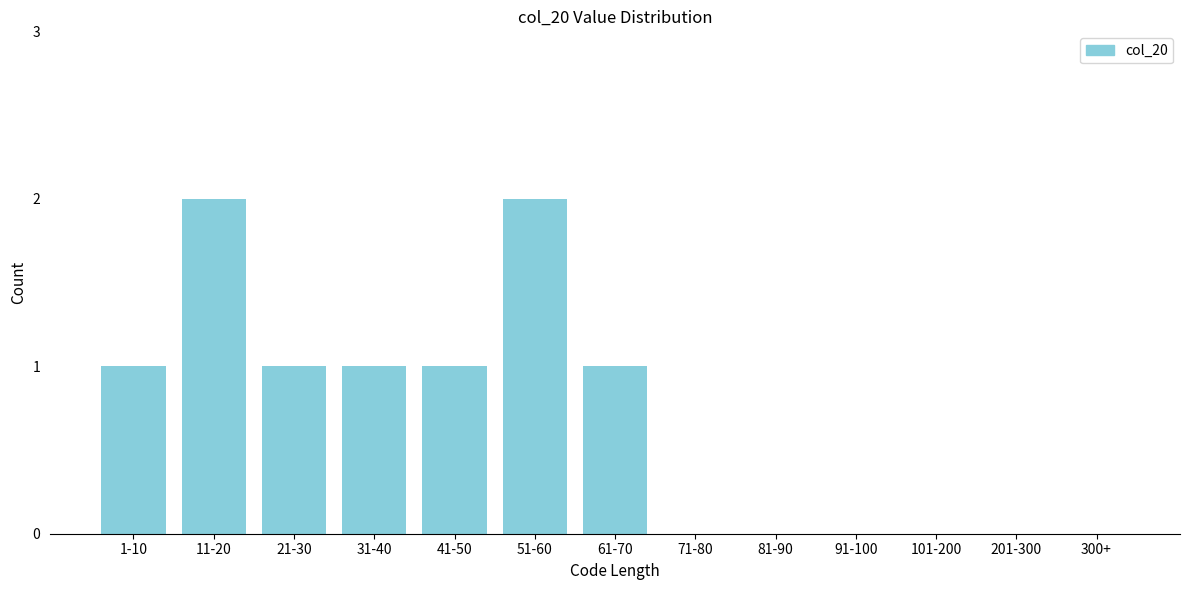

Reading left to right, extract all data points from this chart.

1-10=1	11-20=2	21-30=1	31-40=1	41-50=1	51-60=2	61-70=1	71-80=0	81-90=0	91-100=0	101-200=0	201-300=0	300+=0